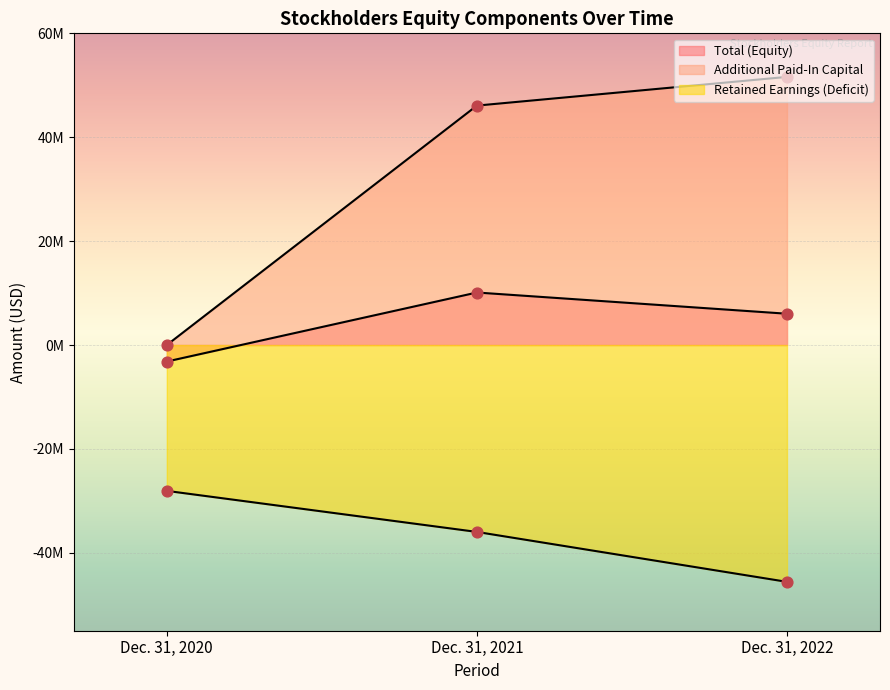

At how many categories does at least one series exceed 35626277?

2